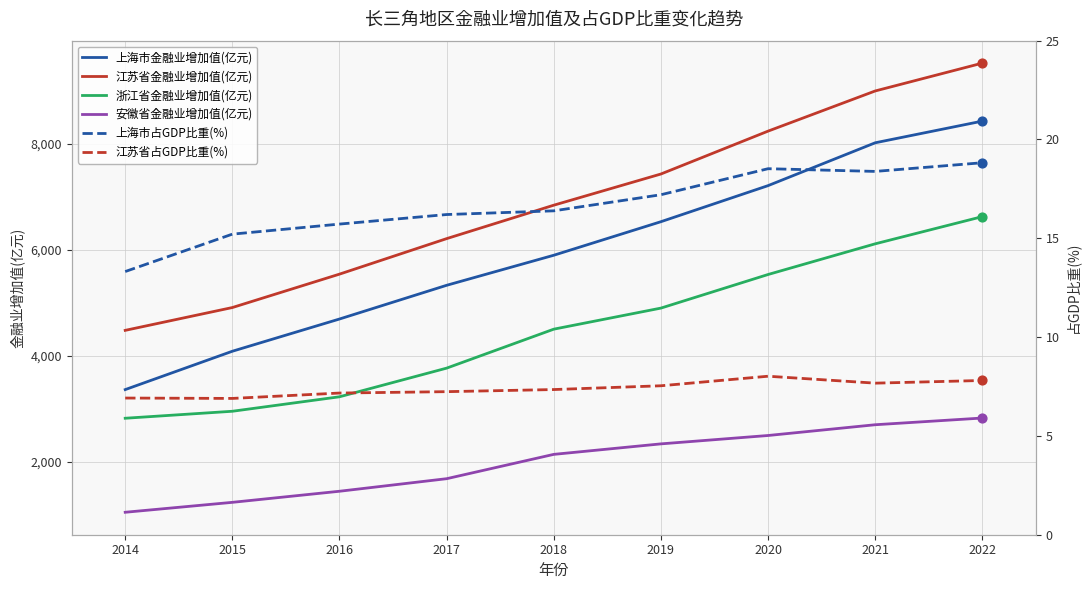

Which series reaches the maximum Y coordinate?

江苏省金融业增加值(亿元)